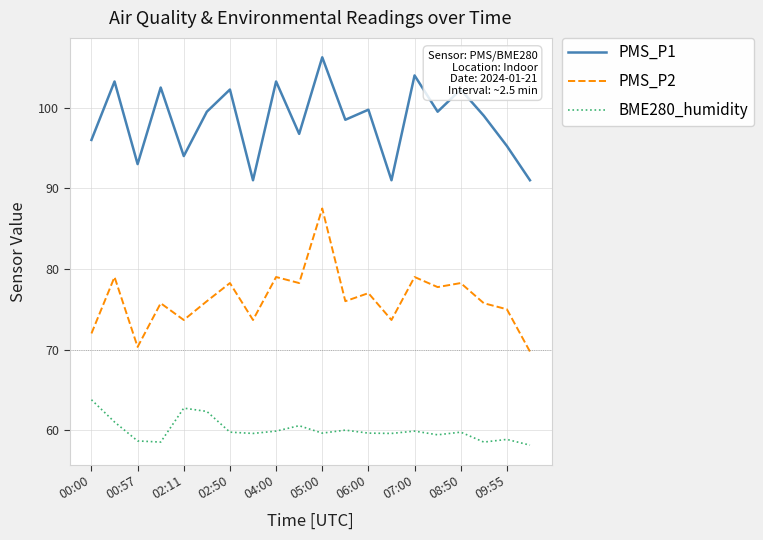

Which series has the largest total across all categories?

PMS_P1